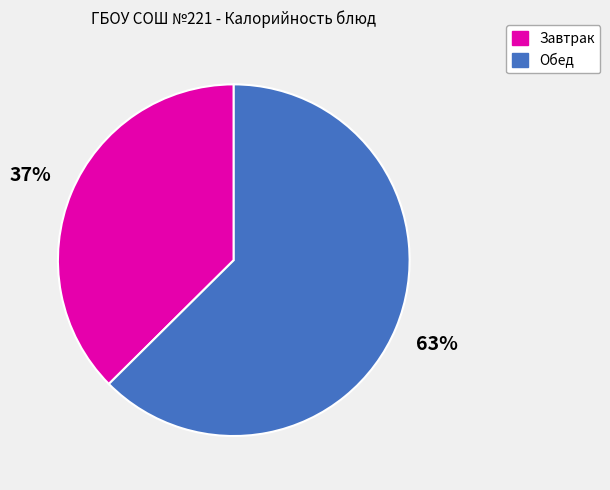

How many slices are in this pie chart?

2